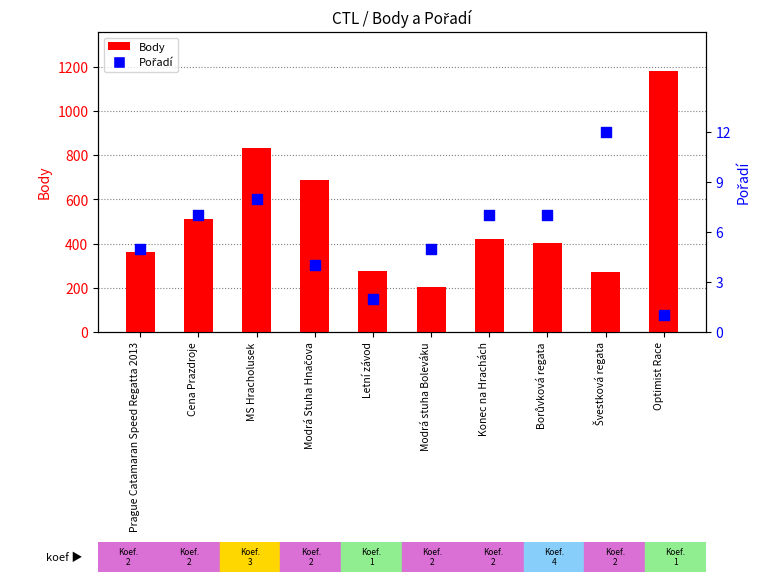

Which series has the largest total across all categories?

Body